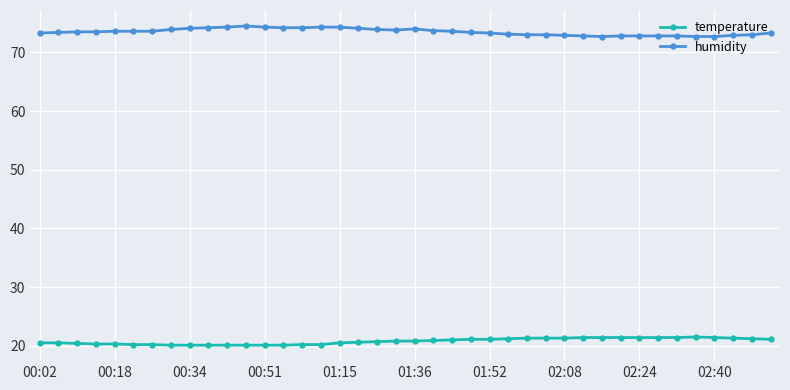

List the series in order of their peak value, lowest first.

temperature, humidity